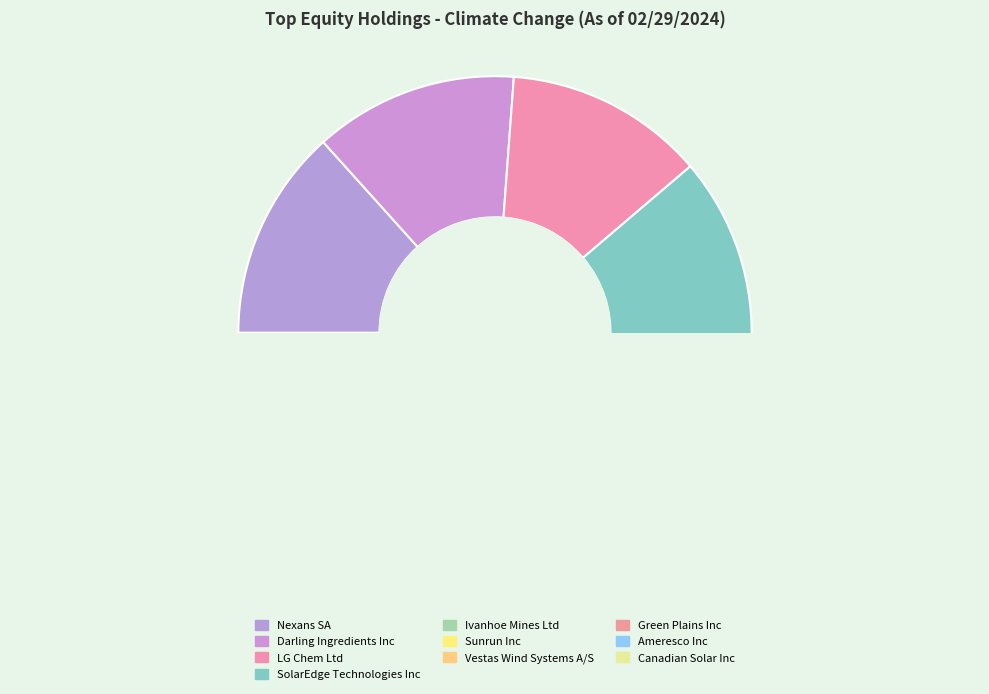

How much of the chart is everything except Darling Ingredients Inc?

87.2%